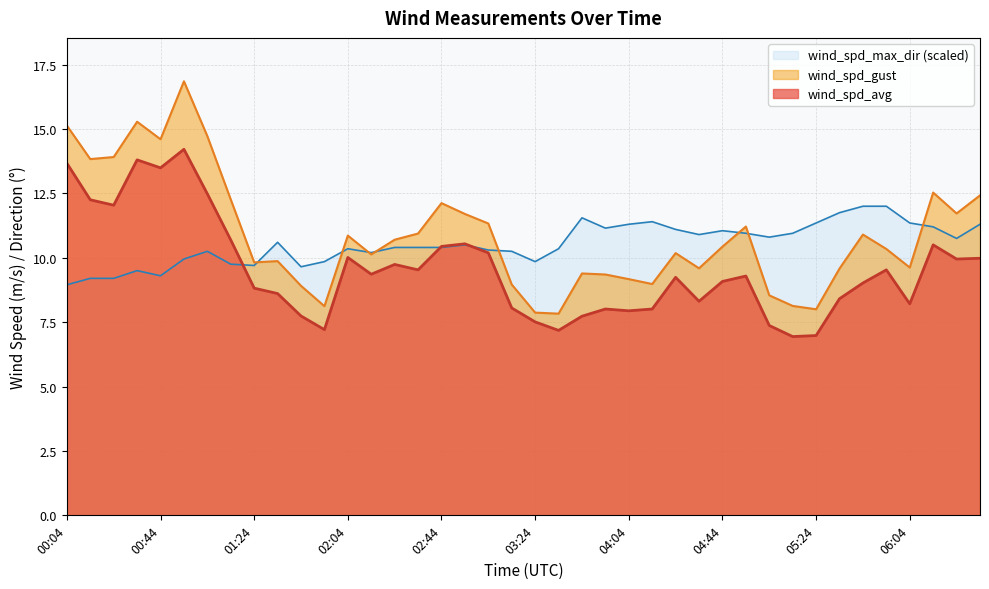

After their last crossing, which series has the higher values: wind_spd_avg or wind_spd_max_dir?

wind_spd_max_dir